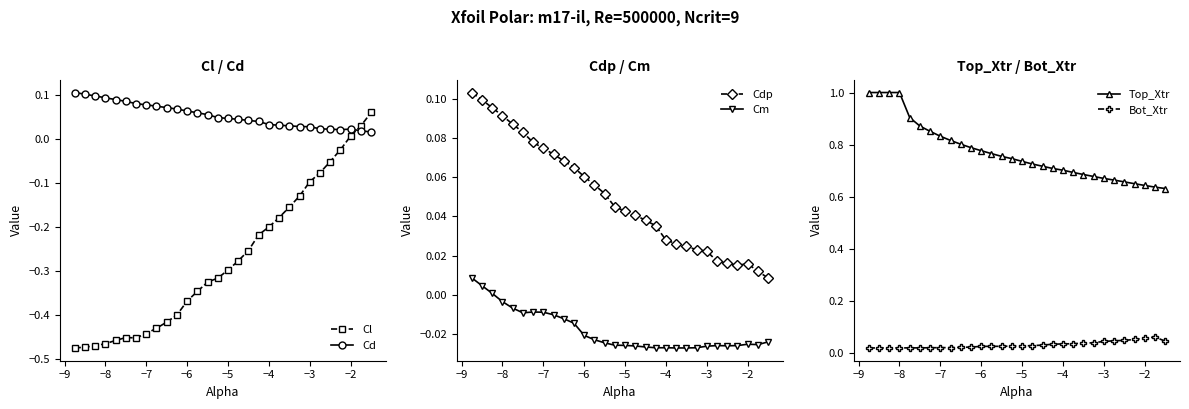

True or false: Cd and Cl cross at least once.

True